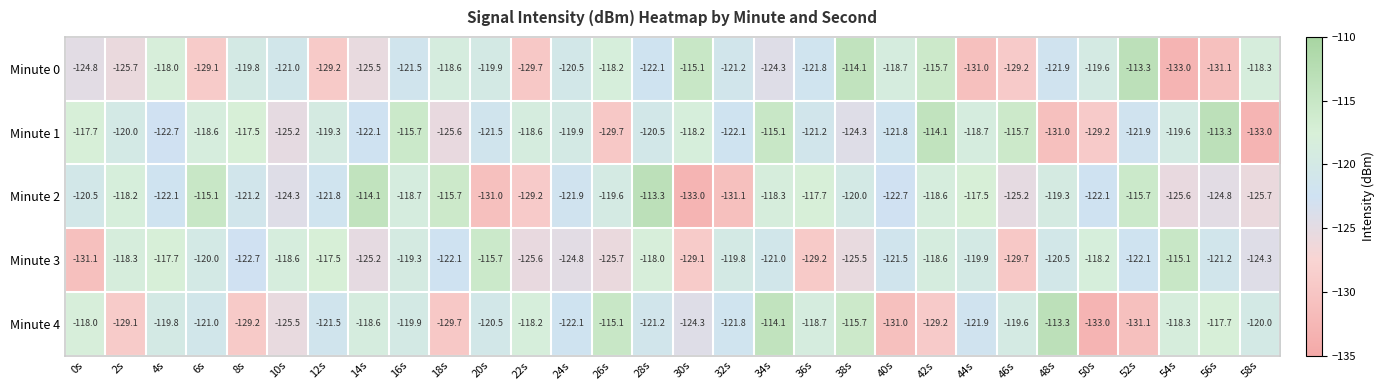

The value of Minute 4 at 50s is -133.0. True or false?

True